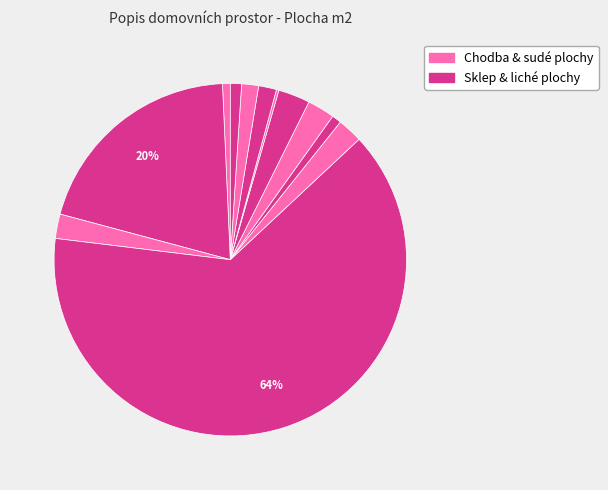

Count the number of slices in the pie.

12